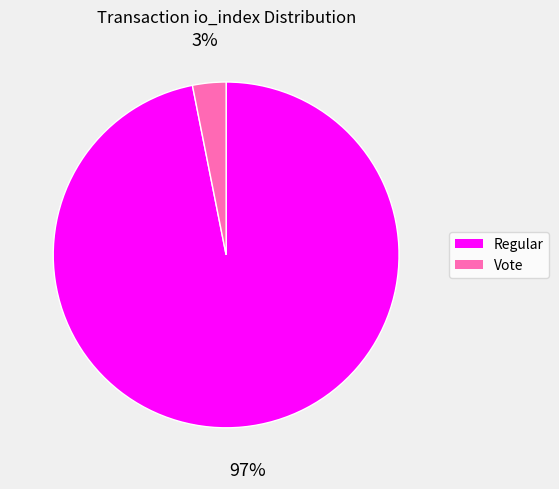

Is there a majority slice in this chart?

Yes